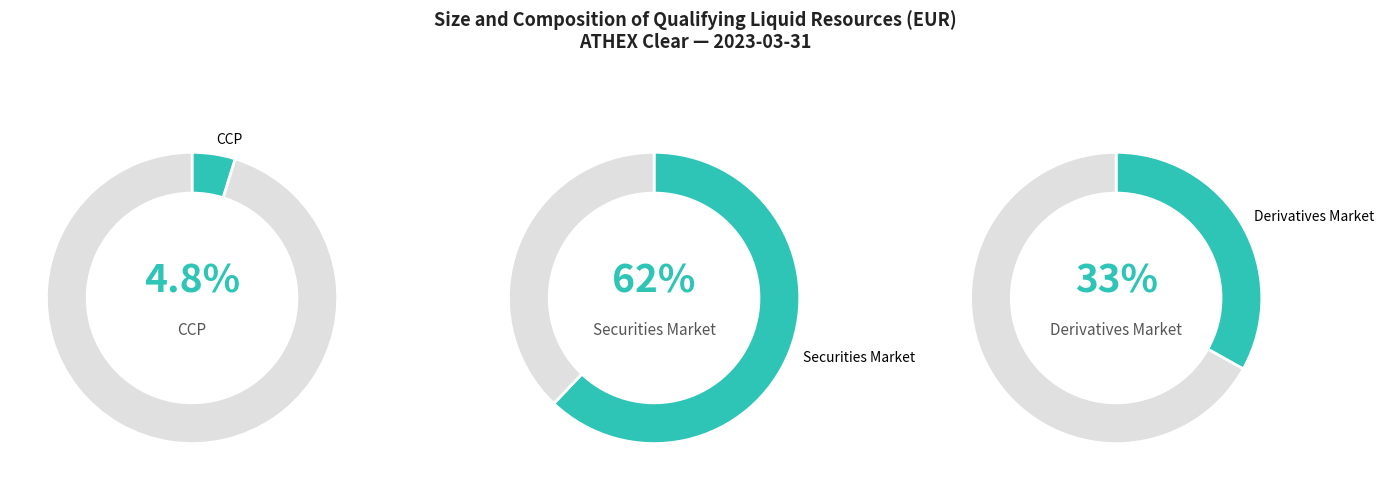

Which category accounts for the majority?

Securities Market